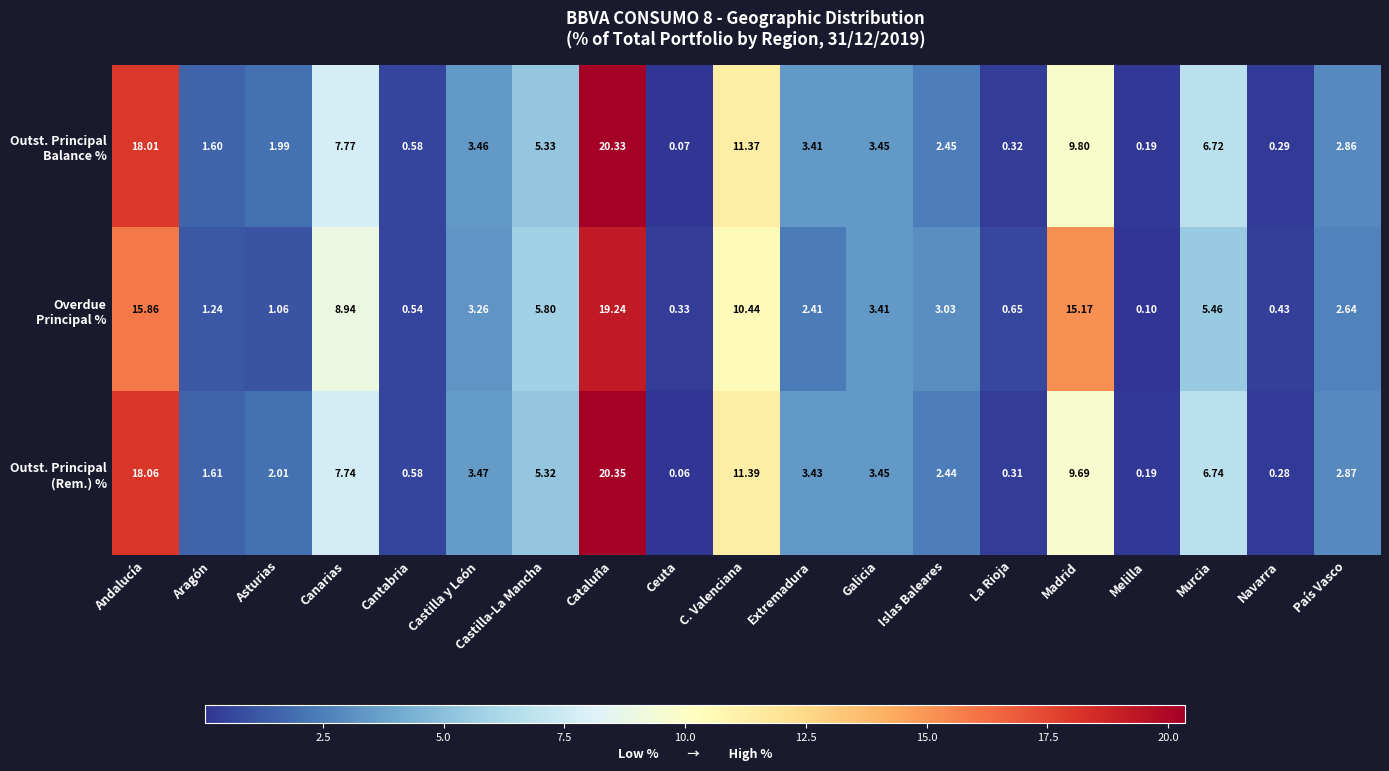

At which category is the sum across all series the highest?

Cataluña